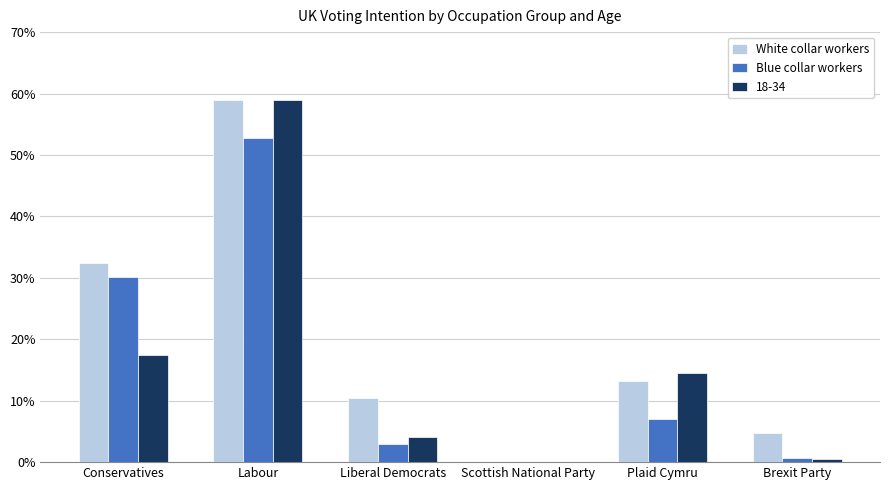

What is the difference between the maximum and minimum values in the White collar workers series?

0.6